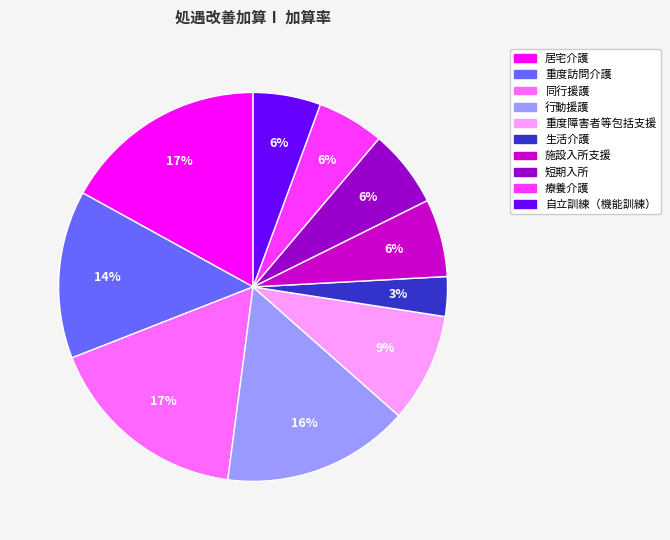

What is the smallest slice in the pie chart?

生活介護